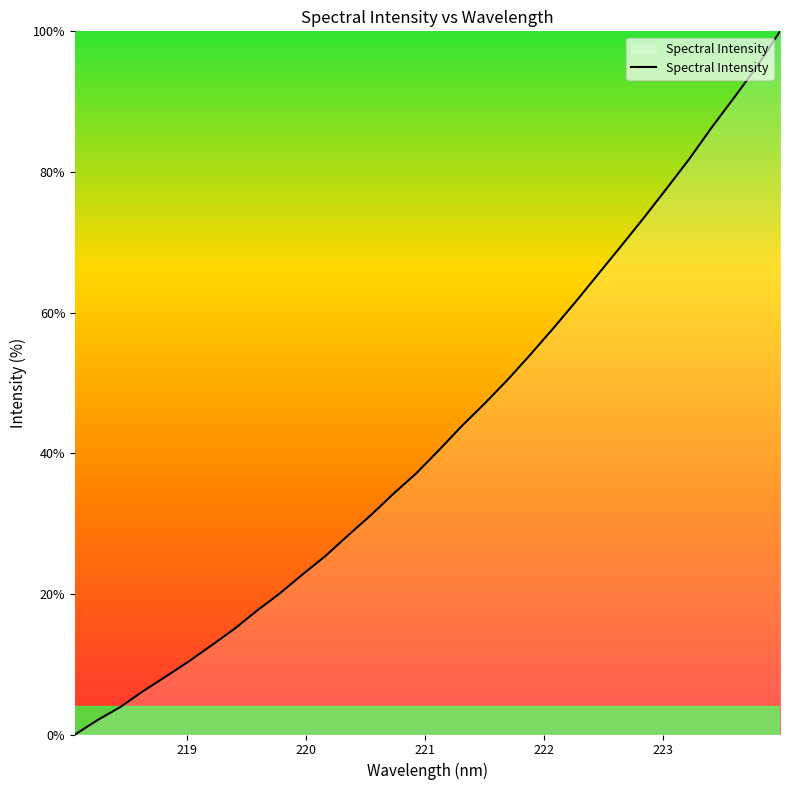

What is the greatest value displayed?

100.0